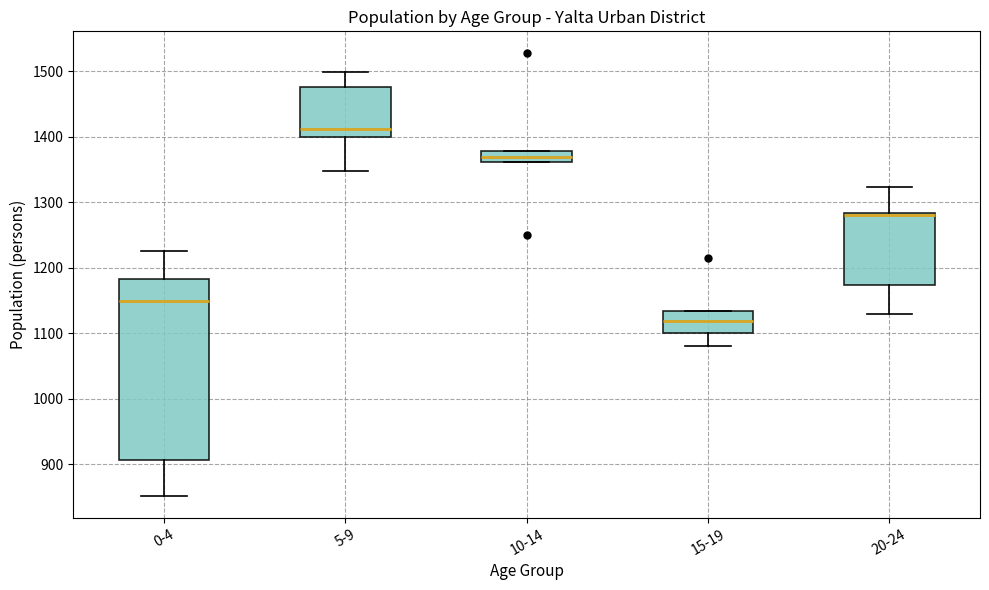

Which box's median line is the highest?

5-9